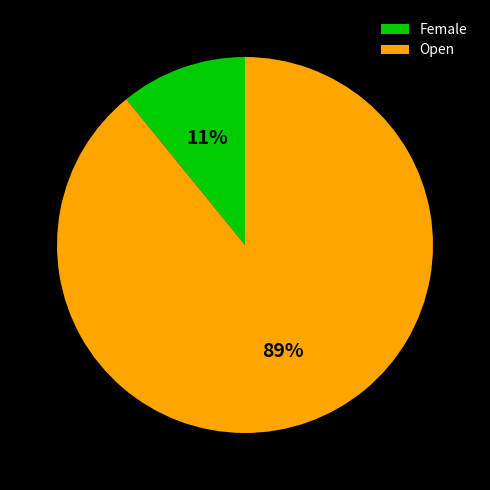

What percentage is the Open slice, to the nearest percent?

89%